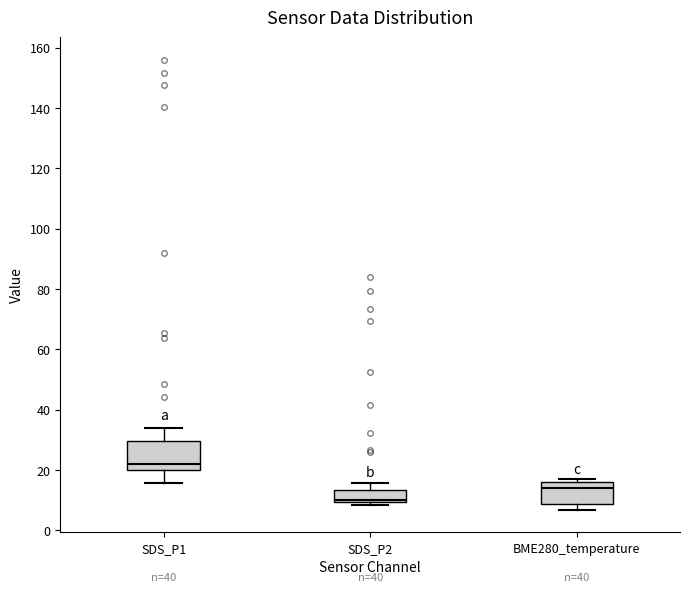

Comparing the boxes themselves (not the whiskers), which one is the tallest?

SDS_P1